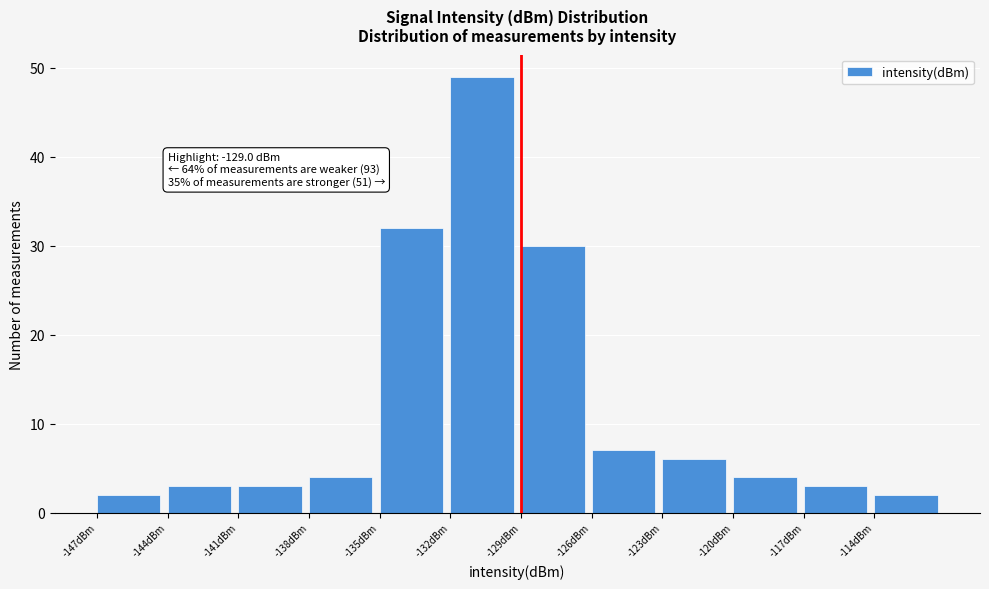

Over which range of the x-axis is the bar tallest?

-132 to -129